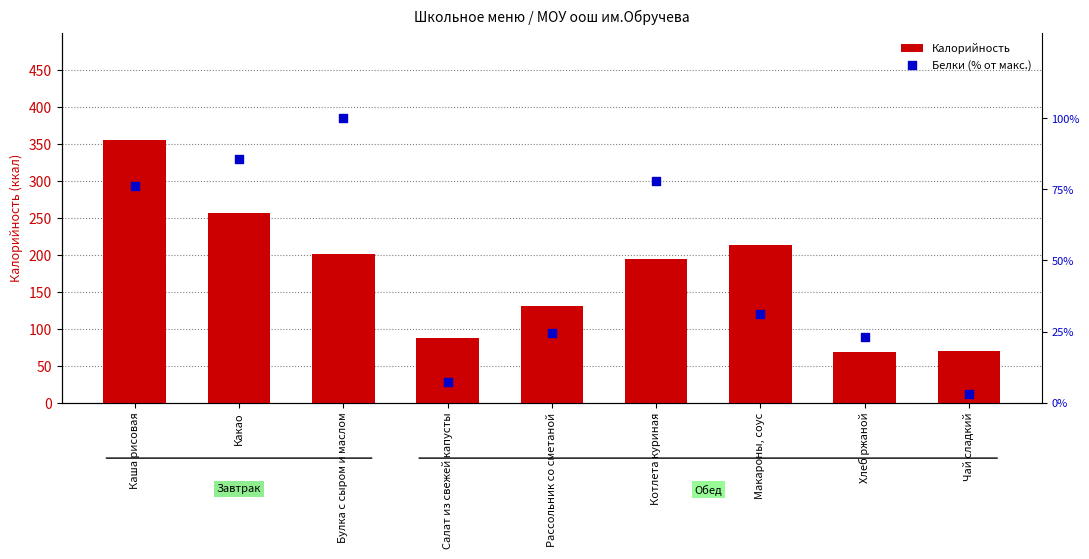

Which series has the widest spread of Y values?

Калорийность